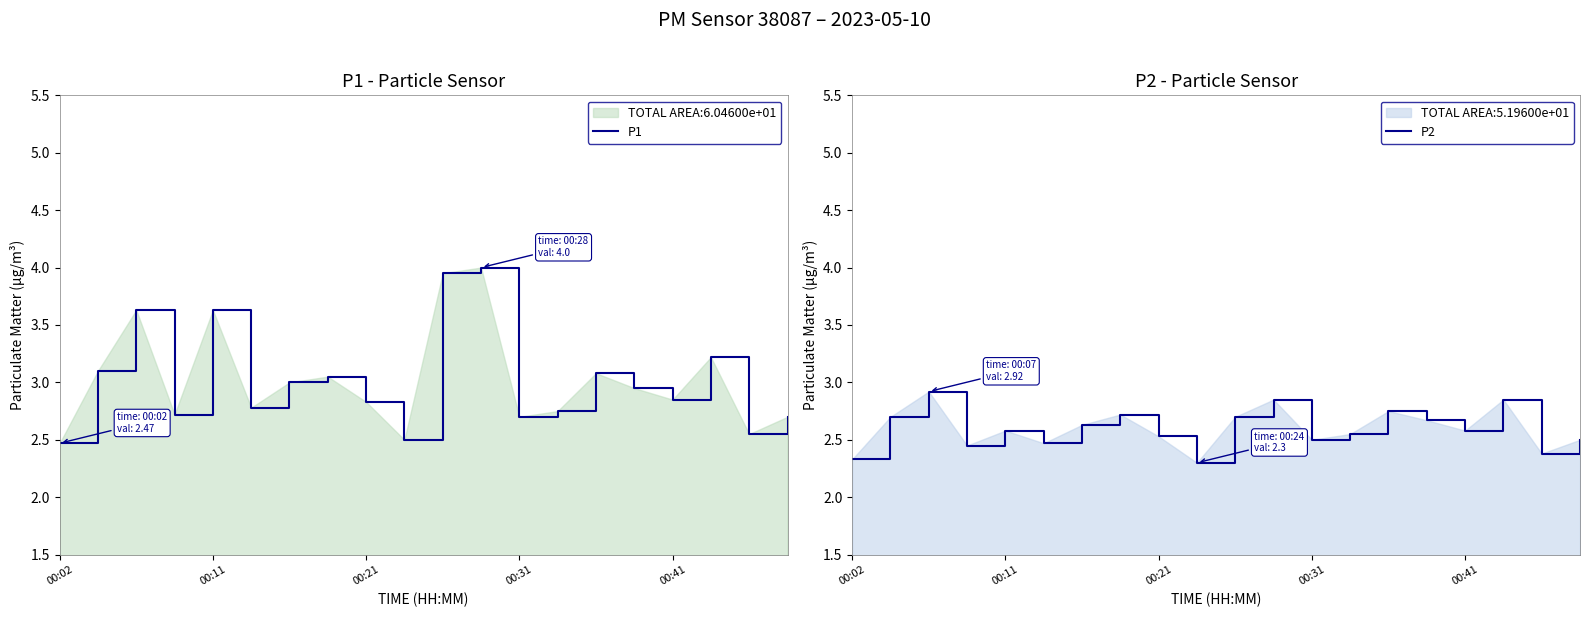

True or false: P2 has a value of 2.4 at 18.

True